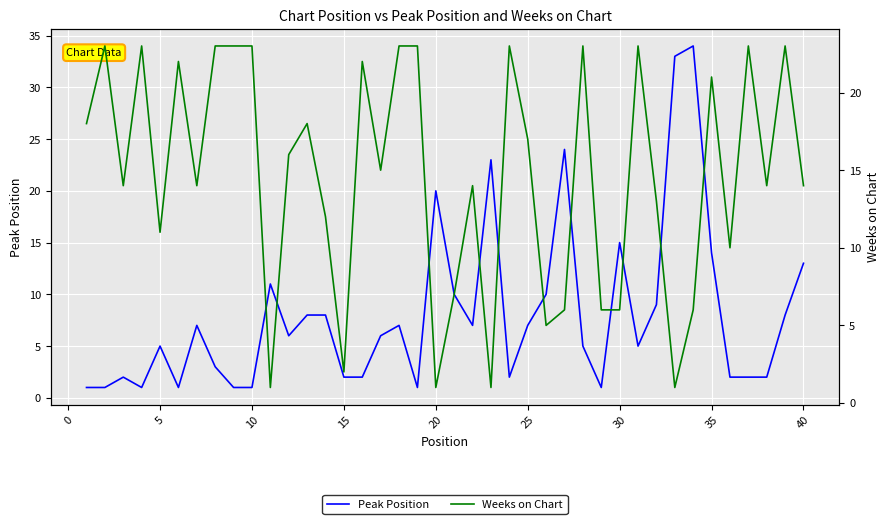

Which series has the widest spread of values?

Peak Position